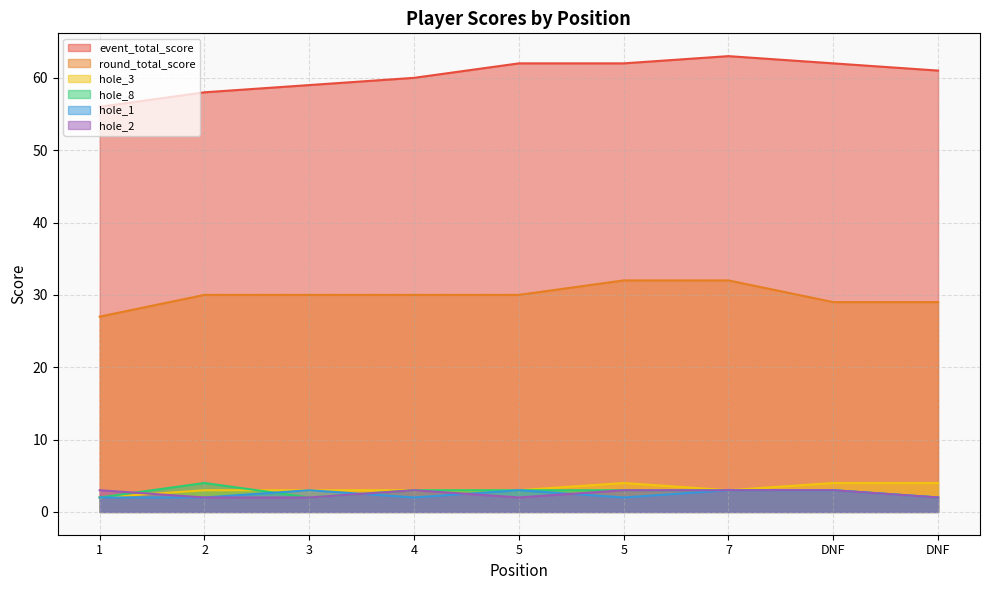

How many lines are shown in the chart?

6